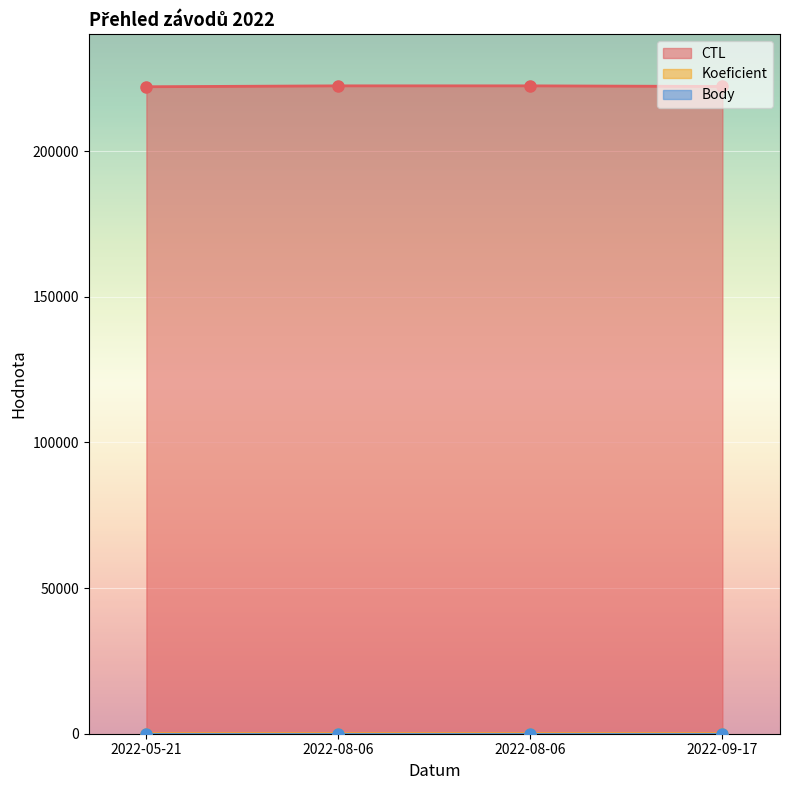

What is the difference between the maximum and minimum values in the CTL series?

306